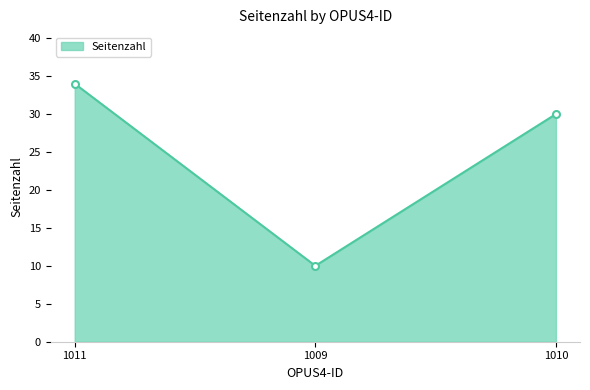

What is the sum of the values at 1010 and 1011?

64